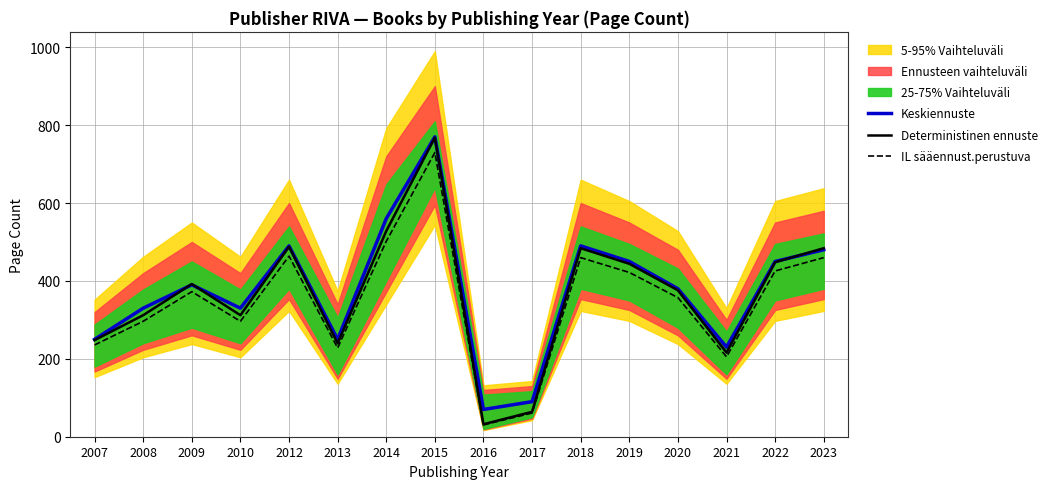

Where is the first local minimum for Keskiennuste?

2010